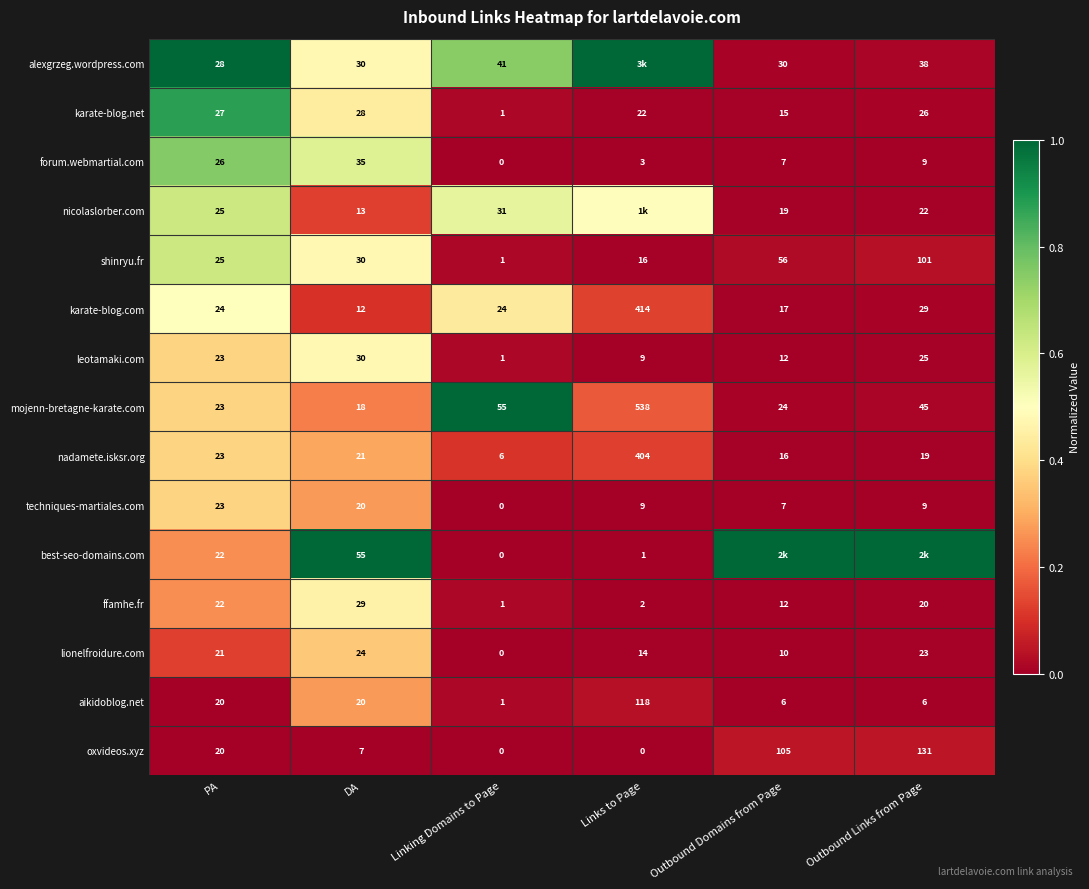

Between PA and Linking Domains to Page, which series saw the biggest shift?

mojenn-bretagne-karate.com